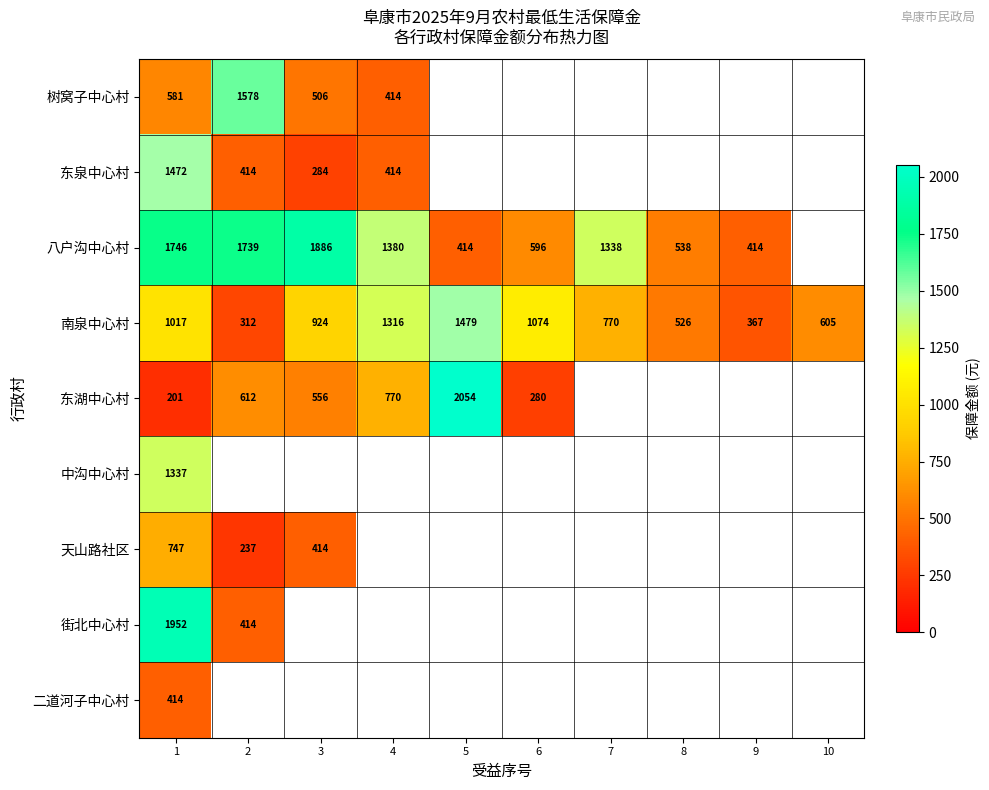

What is the greatest value displayed?

2054.0